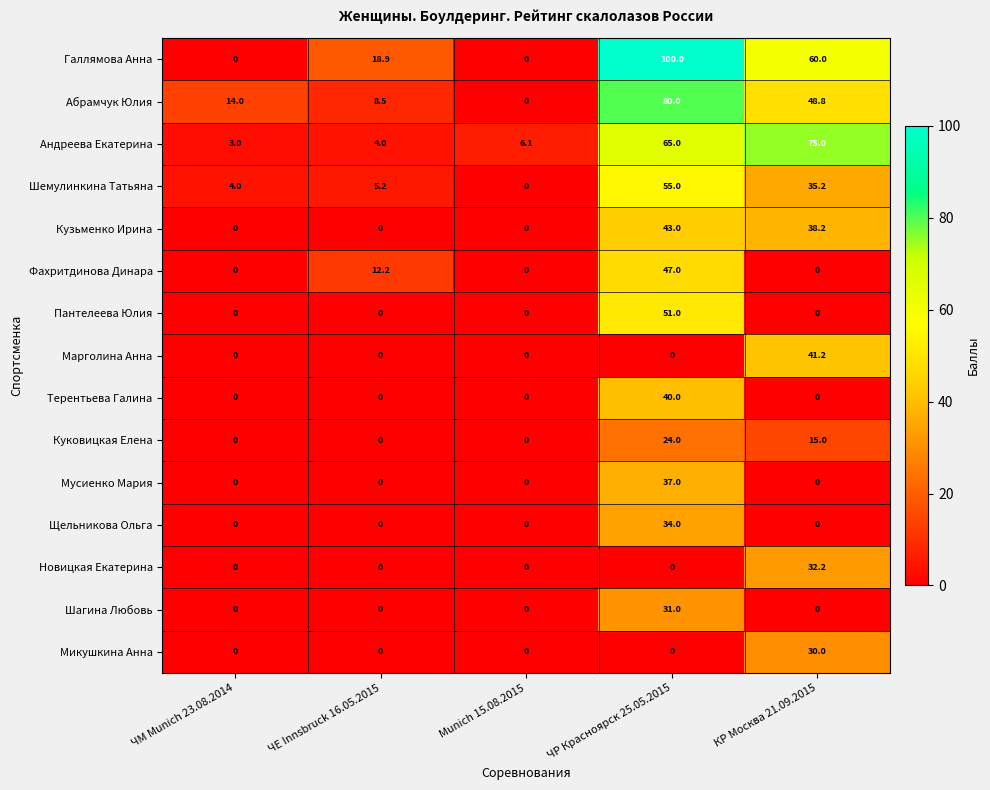

What is the difference between the highest and lowest values at КР Москва 21.09.2015?

75.0